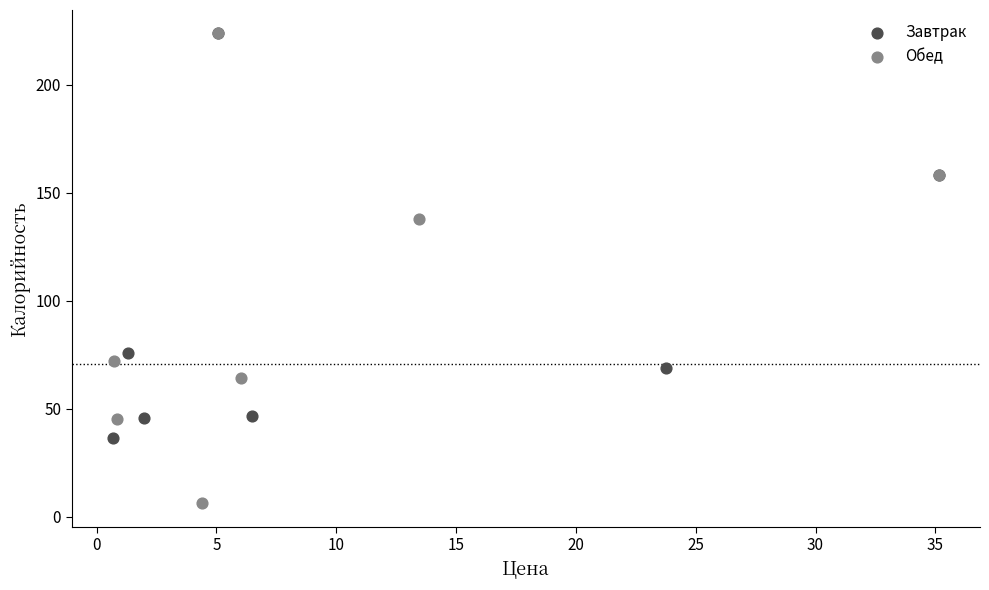

Which series contains the lowest Y value?

Обед